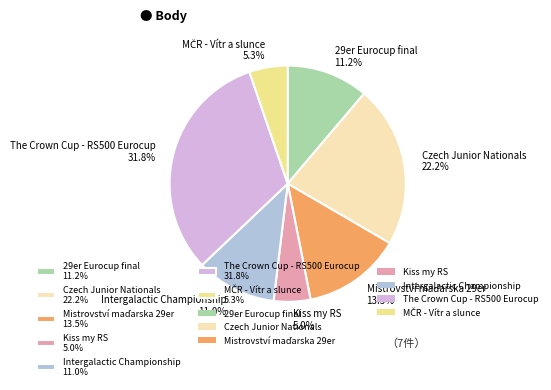

How many segments does this pie chart have?

7